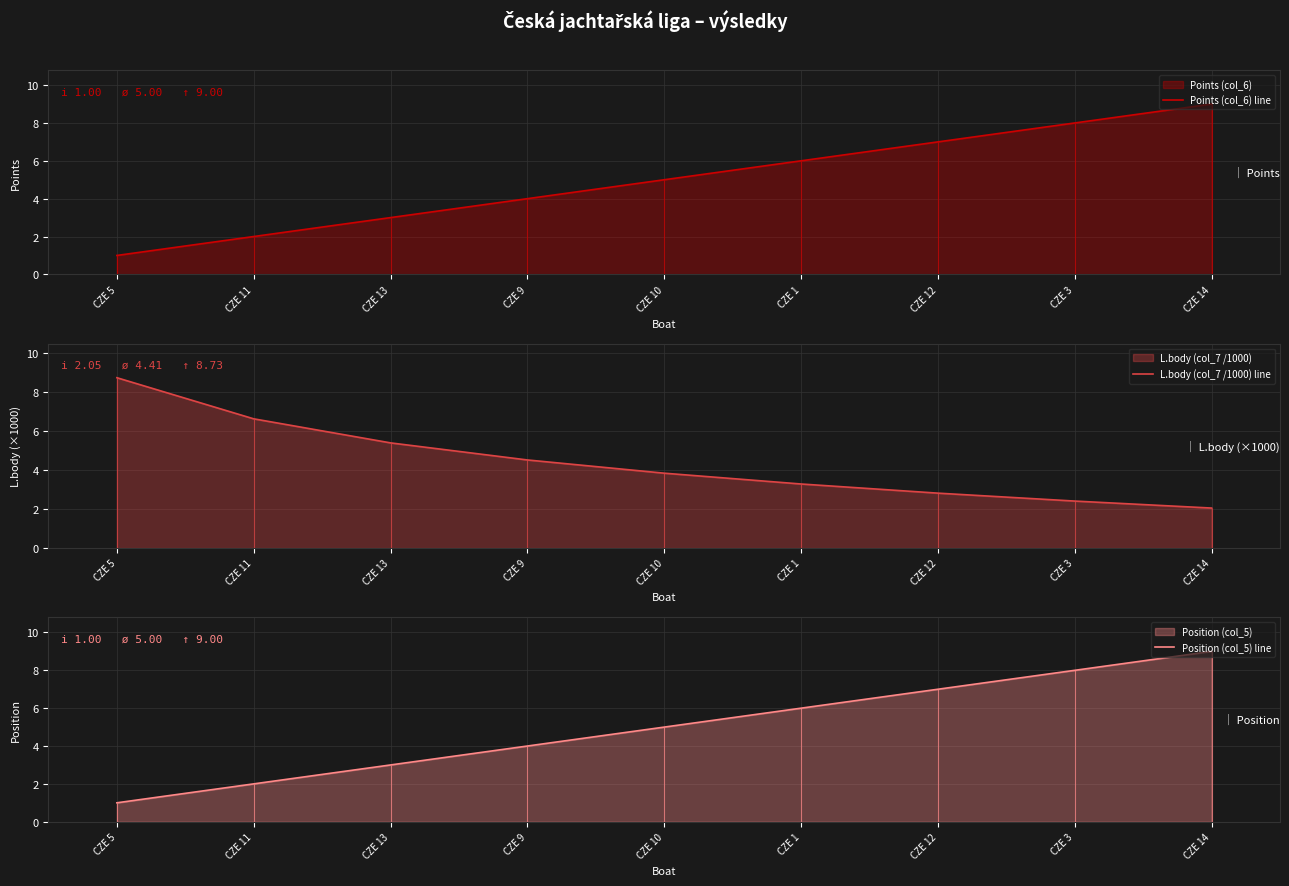

What value does the Position (col_5) line series have at CZE 10?

5